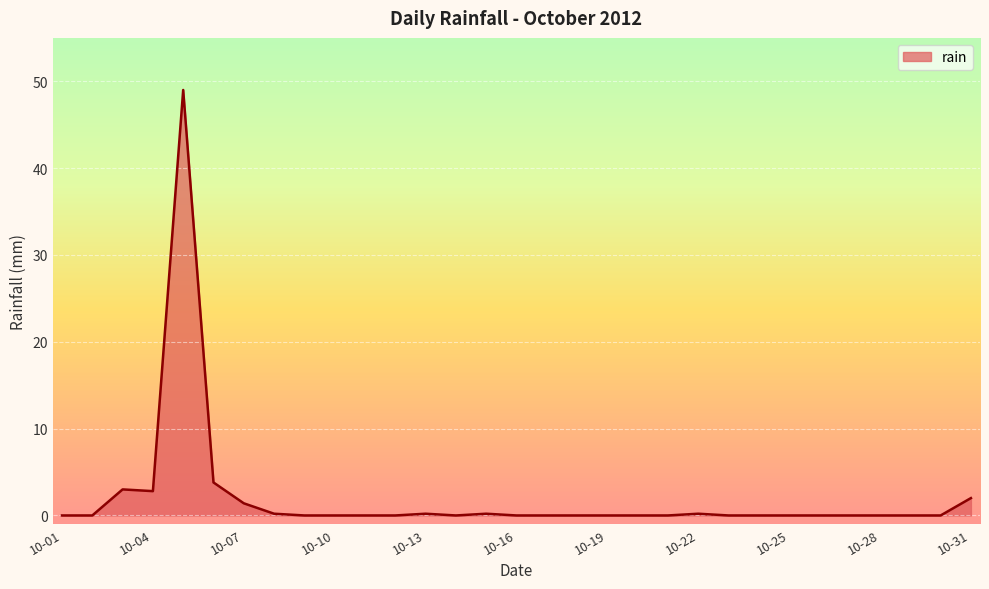

True or false: the data has more than 2 interior local peaks.

True